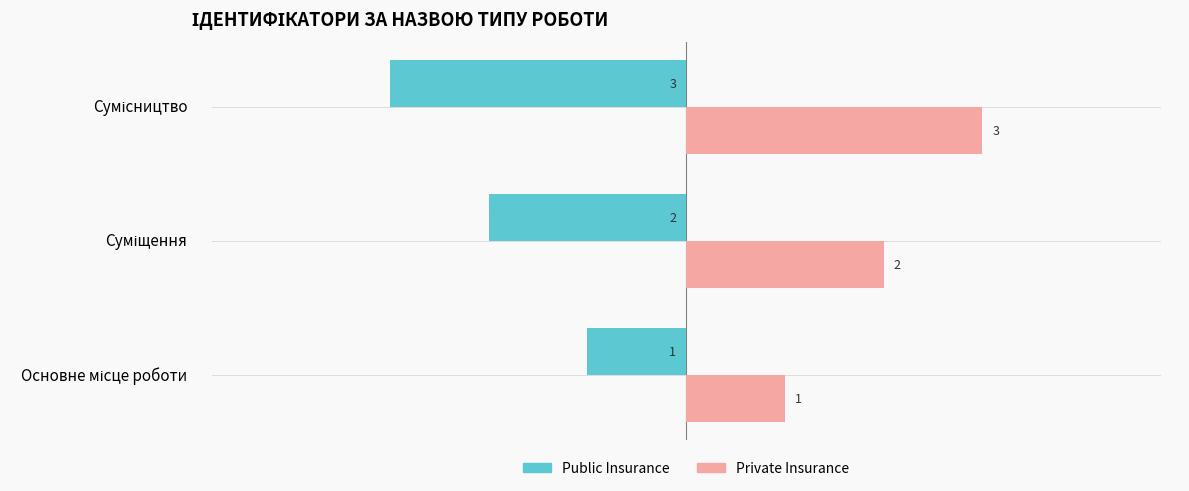

What is the maximum value for Private Insurance?

3